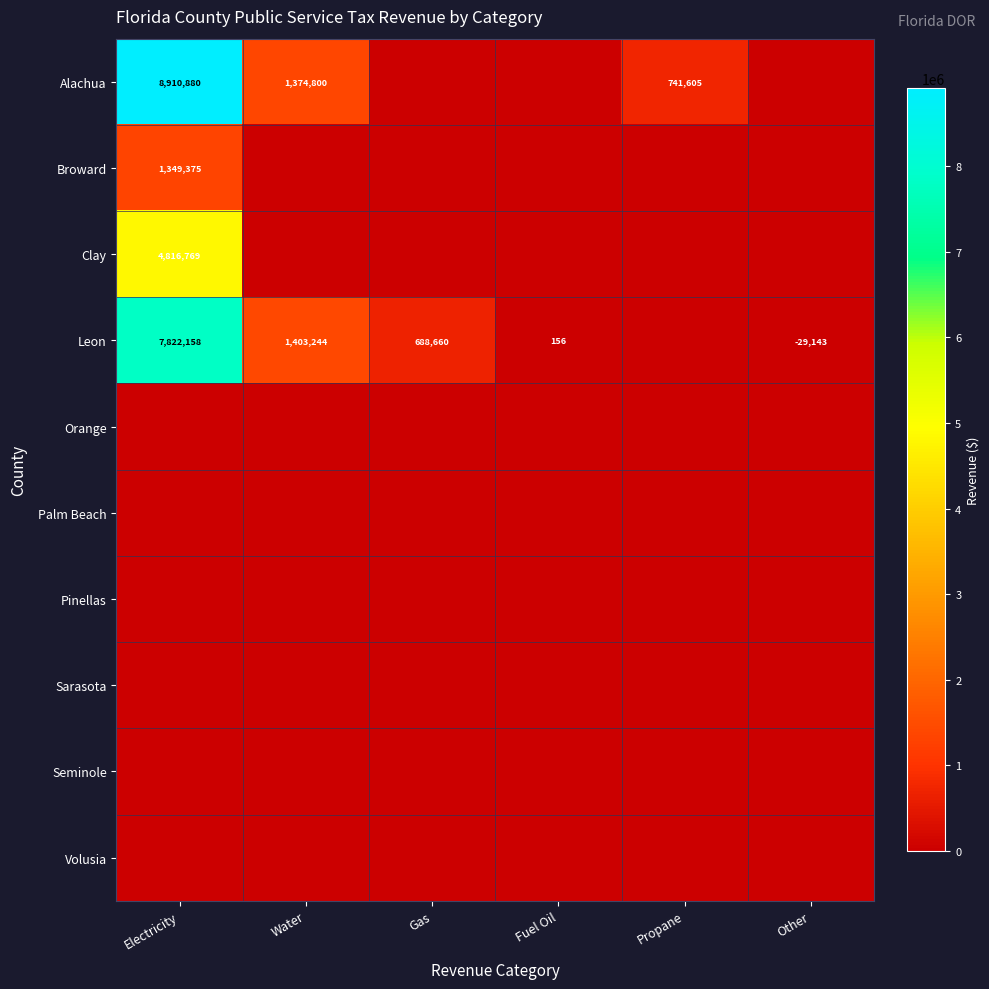

The value of Broward at Electricity is 2364279. True or false?

False